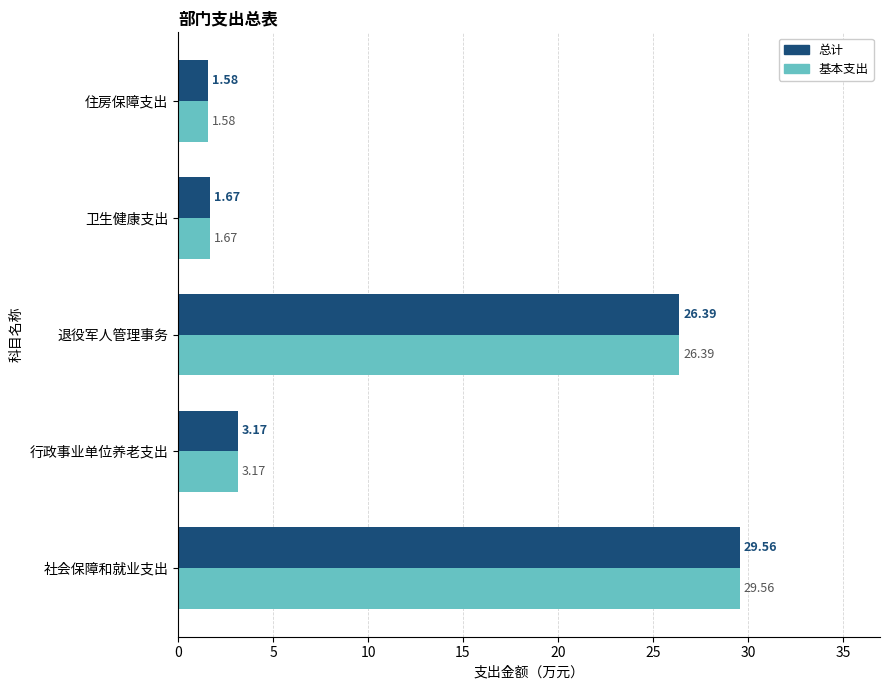

List the labels in order of 总计 value, largest first.

社会保障和就业支出, 退役军人管理事务, 行政事业单位养老支出, 卫生健康支出, 住房保障支出